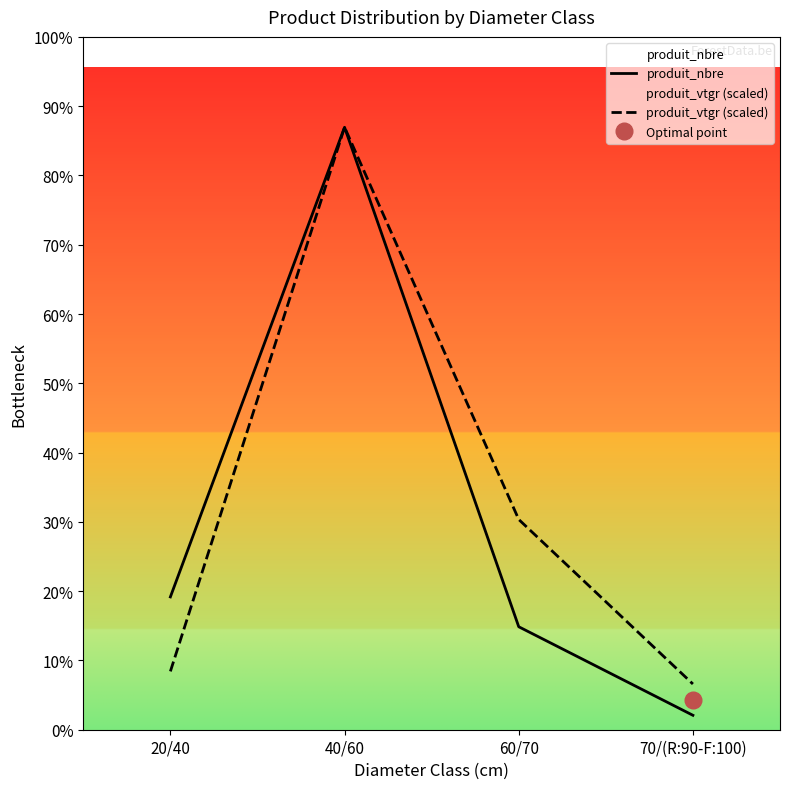

Which series has the largest total across all categories?

produit_vtgr (scaled)